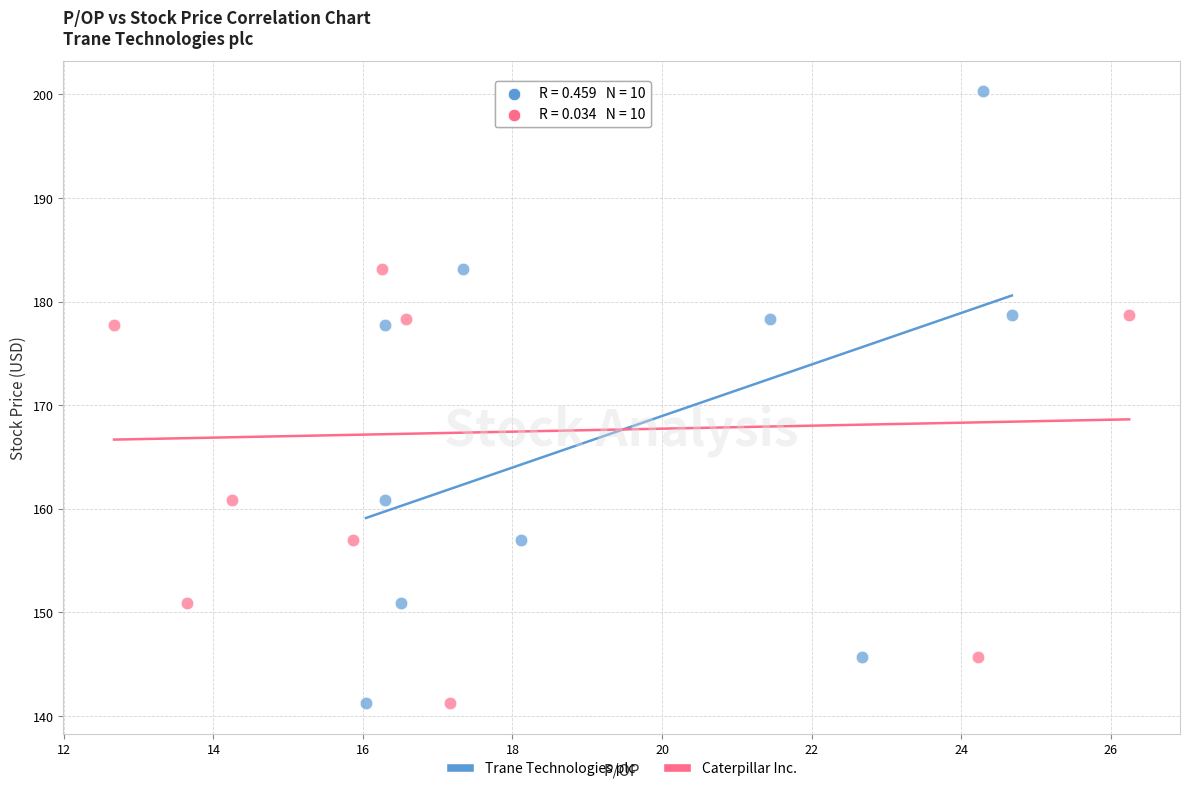

What are all the series names shown in the legend?

Trane Technologies plc, Caterpillar Inc.